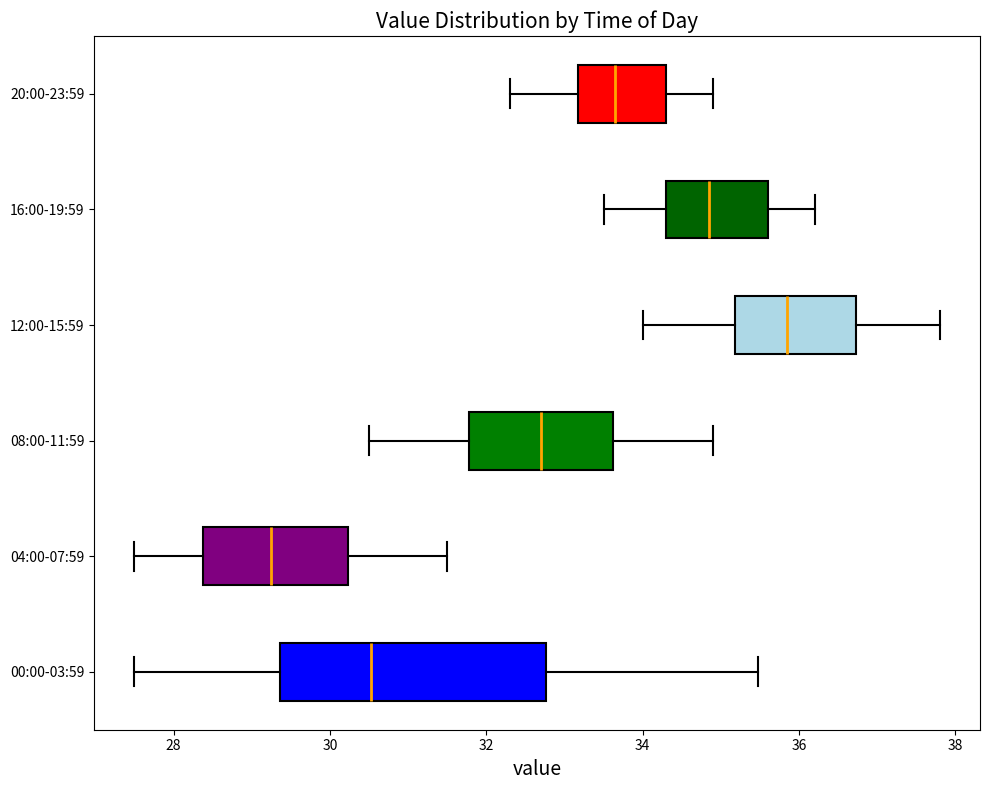

Reading bottom to top, read every box against the x-axis: the position of its median line, the range the box covers, and the ends of its whiskers. The values are not printed on the chart, so give them approximately, as read against the axis.

00:00-03:59: median 30.6, box 29.4 to 32.8, whiskers 27.6 to 35.4
04:00-07:59: median 29.2, box 28.4 to 30.2, whiskers 27.6 to 31.6
08:00-11:59: median 32.8, box 31.8 to 33.6, whiskers 30.6 to 35.0
12:00-15:59: median 35.8, box 35.2 to 36.8, whiskers 34.0 to 37.8
16:00-19:59: median 34.8, box 34.4 to 35.6, whiskers 33.6 to 36.2
20:00-23:59: median 33.6, box 33.2 to 34.4, whiskers 32.4 to 35.0